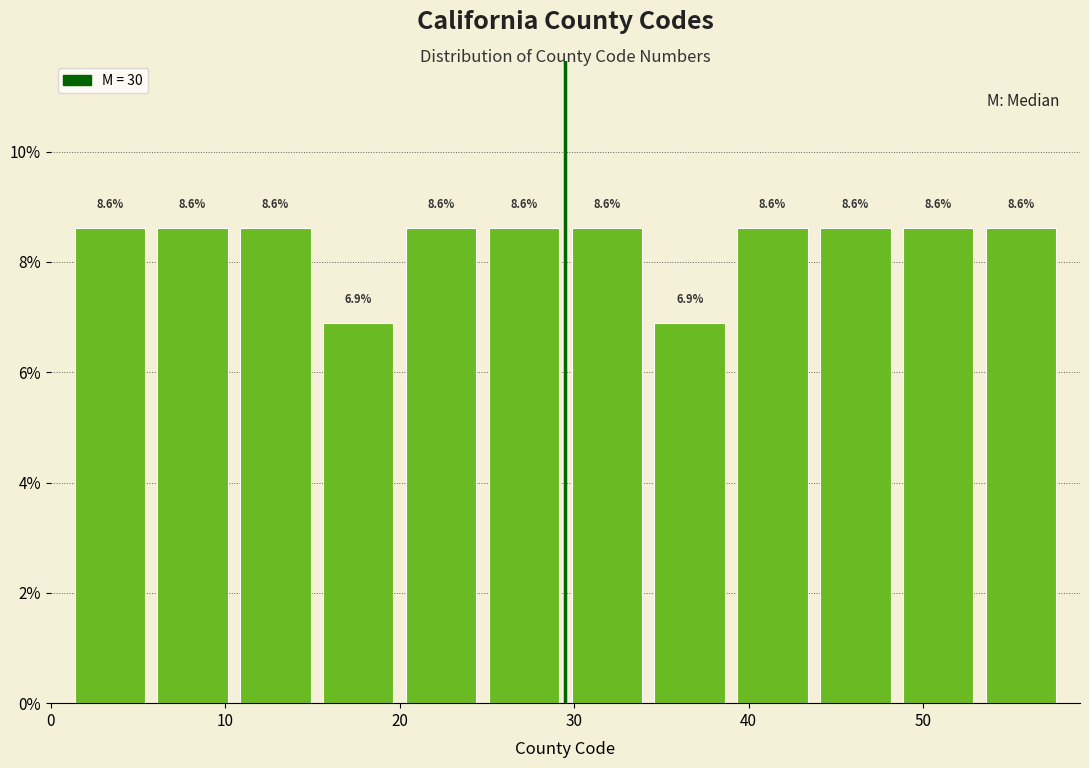

Reading left to right, transcribe this chart: for each bar, give the range it covers on the x-axis and its height. The bar edges are not printed on the chart, so give them approximately, as read against the axis.

1 to 6: 8.6
6 to 11: 8.6
11 to 15: 8.6
15 to 20: 6.9
20 to 25: 8.6
25 to 30: 8.6
30 to 34: 8.6
34 to 39: 6.9
39 to 44: 8.6
44 to 49: 8.6
49 to 53: 8.6
53 to 58: 8.6